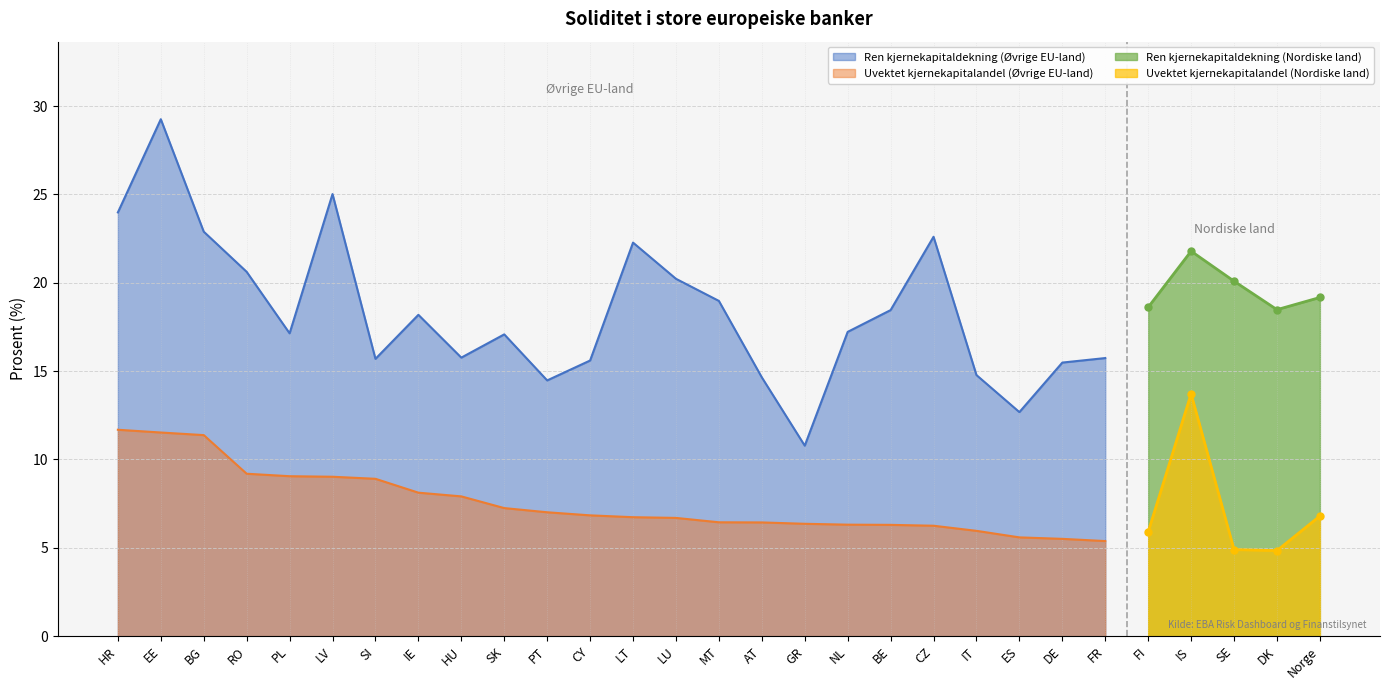

True or false: Uvektet kjernekapitalandel (Øvrige EU-land) has a value of 18.7 at HR.

False